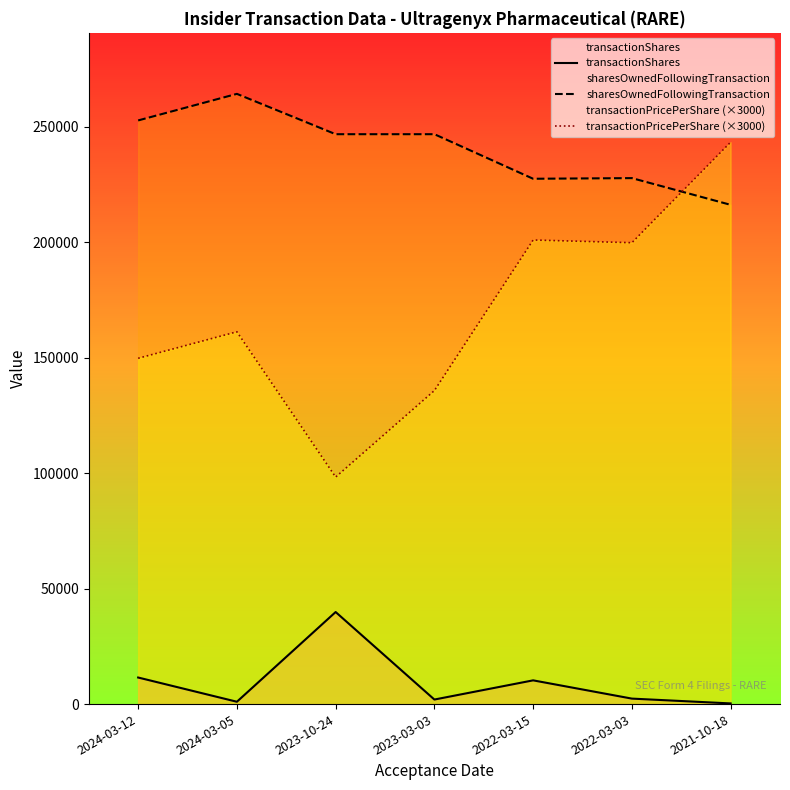

How many interior local valleys does the transactionPricePerShare (×3000) series have?

2